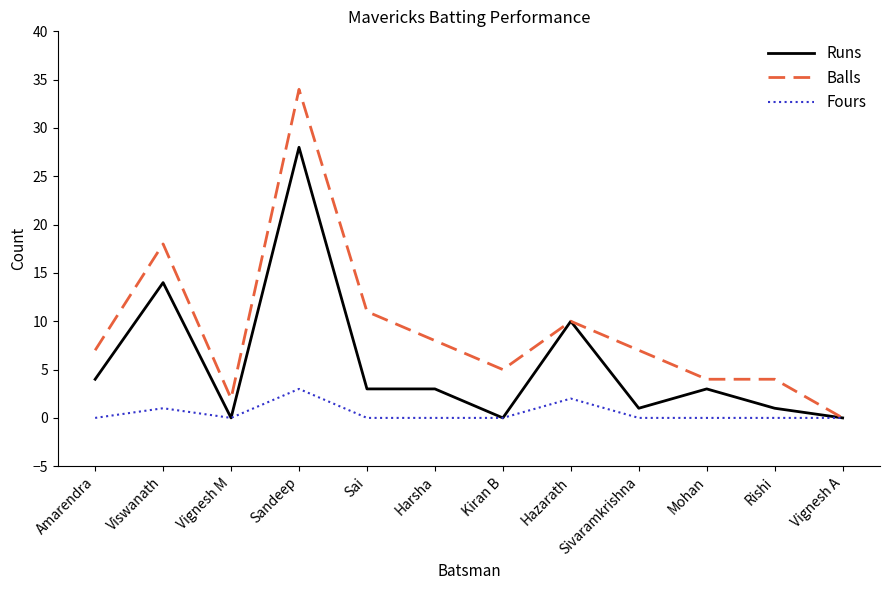

What is the sum of all Runs values?

67